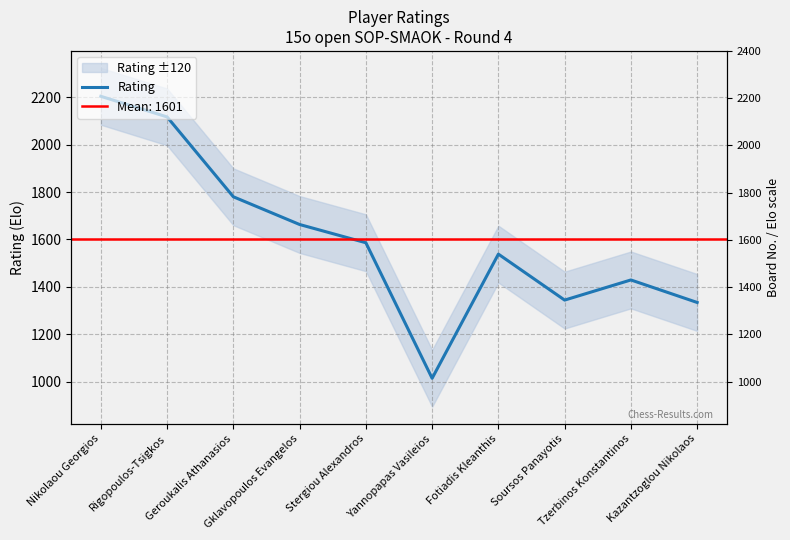

Is it true that the value at Rigopoulos-Tsigkos is 2117?

True